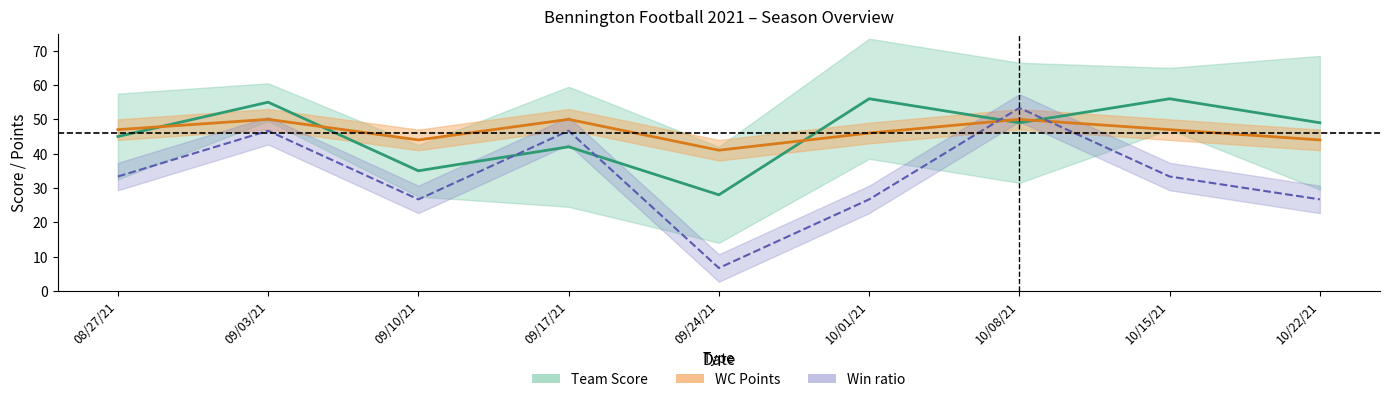

Which series changed the most between 09/03/21 and 10/22/21?

Win ratio (scaled)